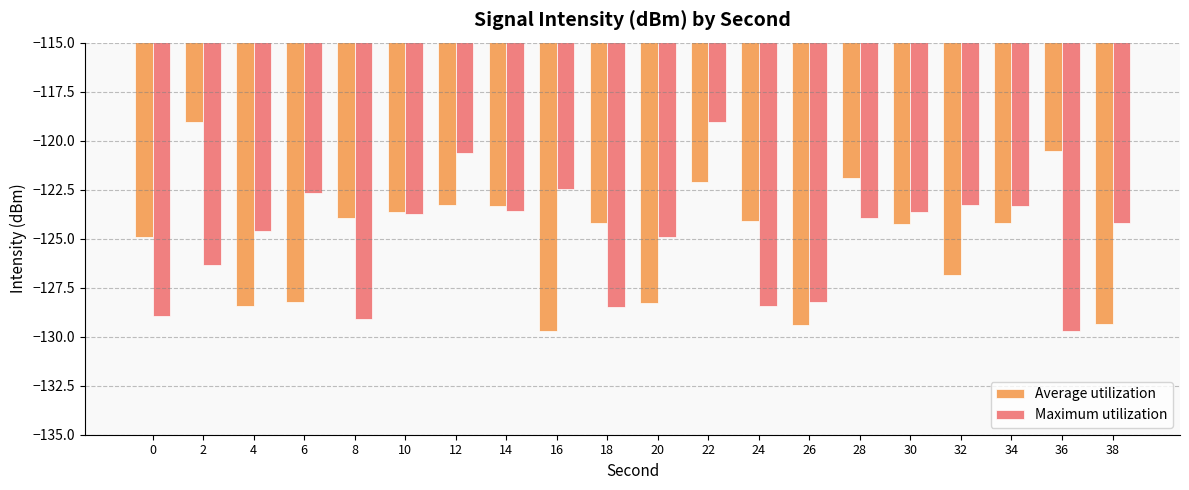

What is the difference between the maximum and minimum values in the Maximum utilization series?

10.6